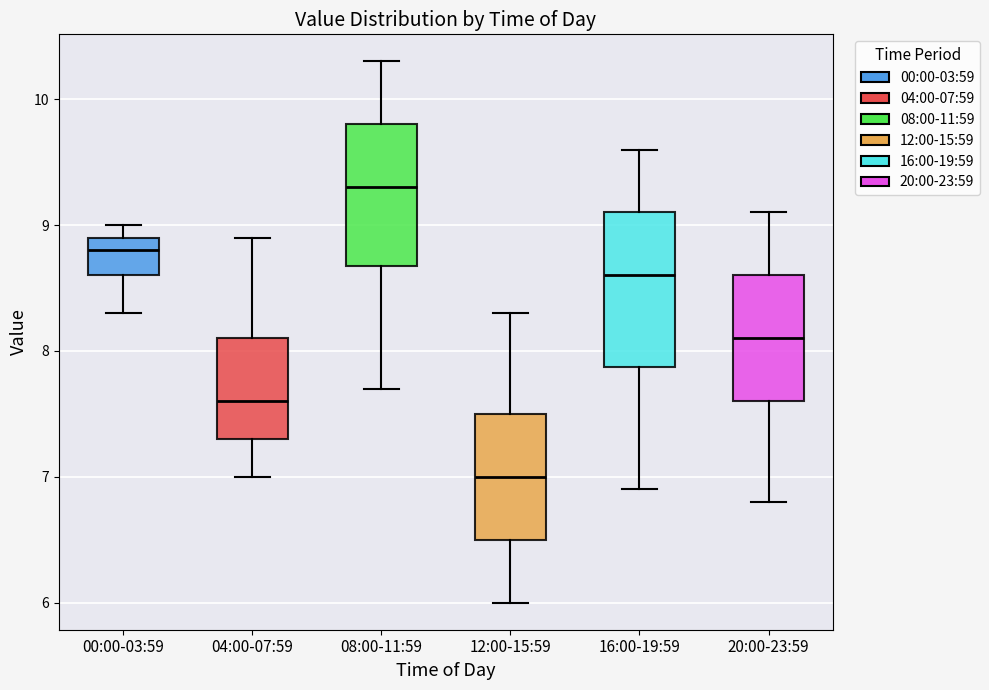

Reading left to right, read every box against the y-axis: the position of its median line, the range the box covers, and the ends of its whiskers. The values are not printed on the chart, so give them approximately, as read against the axis.

00:00-03:59: median 8.8, box 8.6 to 8.9, whiskers 8.3 to 9.0
04:00-07:59: median 7.6, box 7.3 to 8.1, whiskers 7.0 to 8.9
08:00-11:59: median 9.3, box 8.7 to 9.8, whiskers 7.7 to 10.3
12:00-15:59: median 7.0, box 6.5 to 7.5, whiskers 6.0 to 8.3
16:00-19:59: median 8.6, box 7.9 to 9.1, whiskers 6.9 to 9.6
20:00-23:59: median 8.1, box 7.6 to 8.6, whiskers 6.8 to 9.1